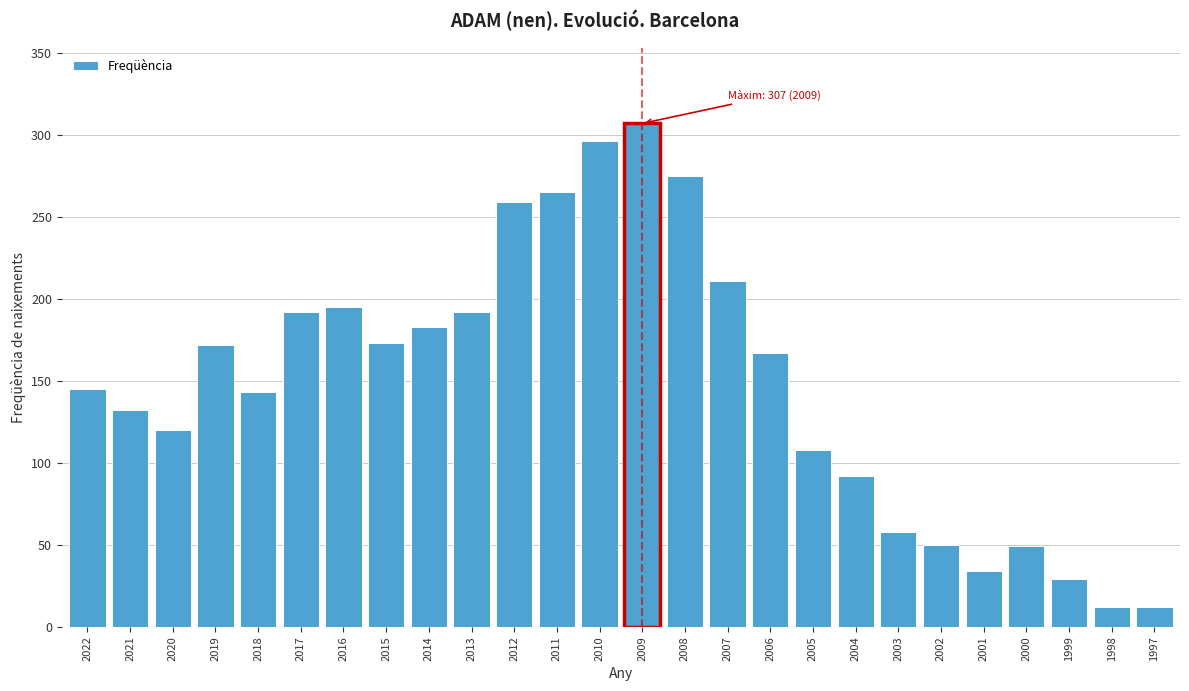

What is the minimum value shown in the chart?

12